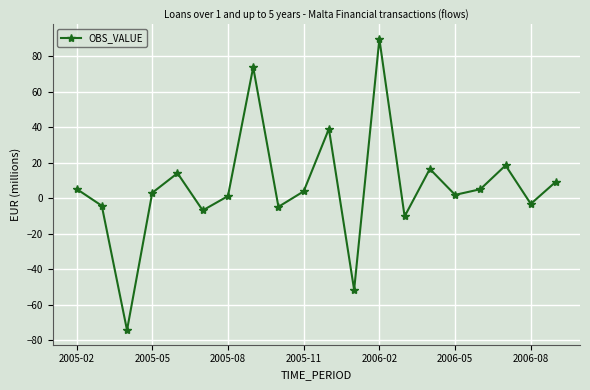

How many lines are shown in the chart?

1